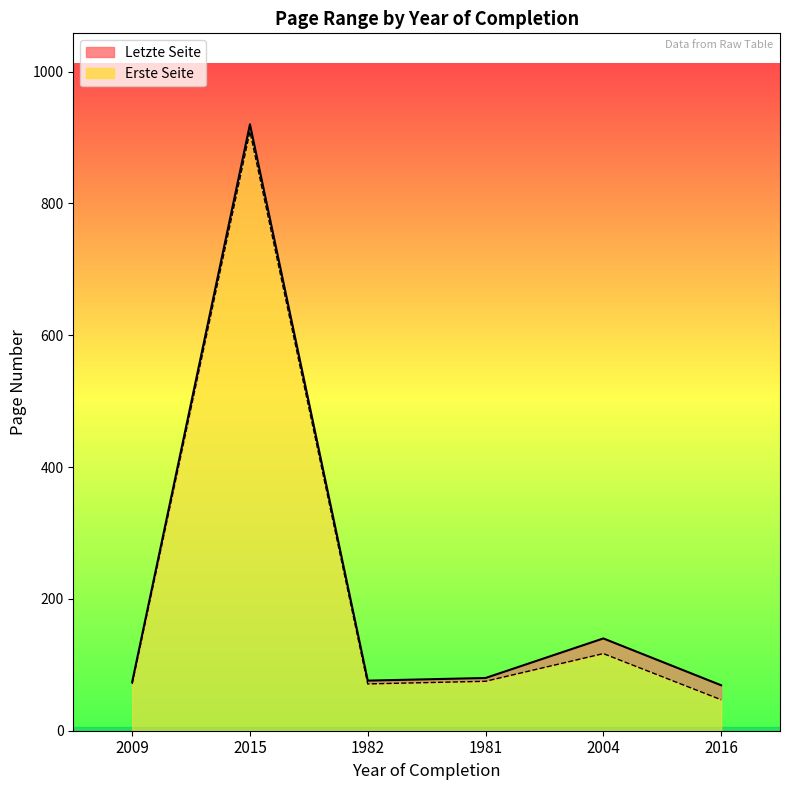

Is the value of Letzte Seite at 2016 greater than the value of Erste Seite at 1982?

No